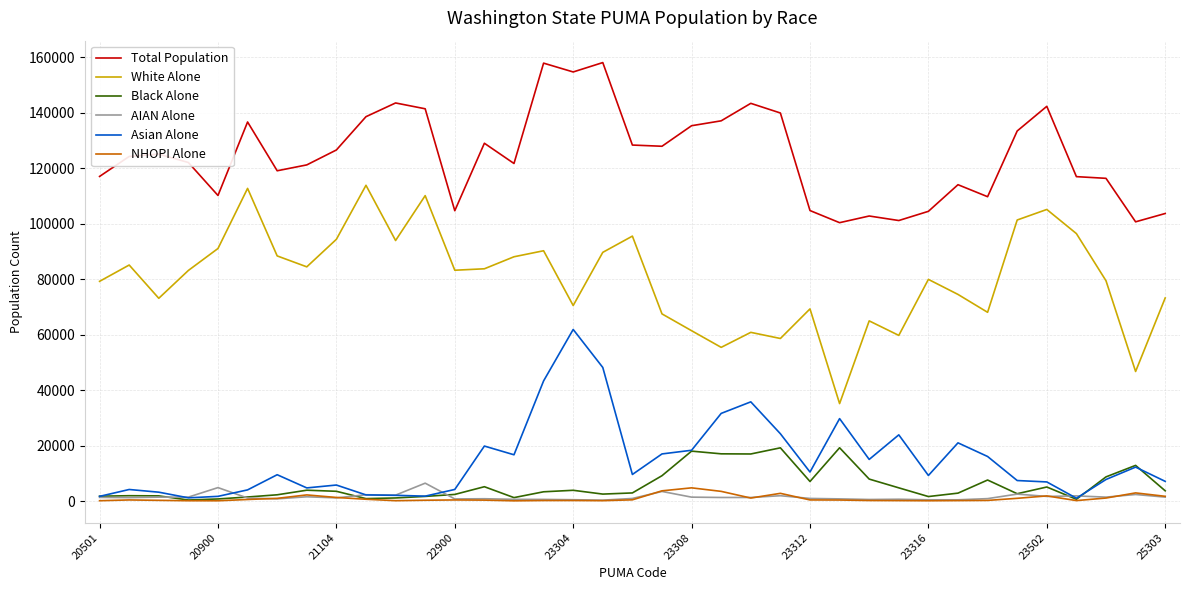

Which series has the largest total across all categories?

Total Population